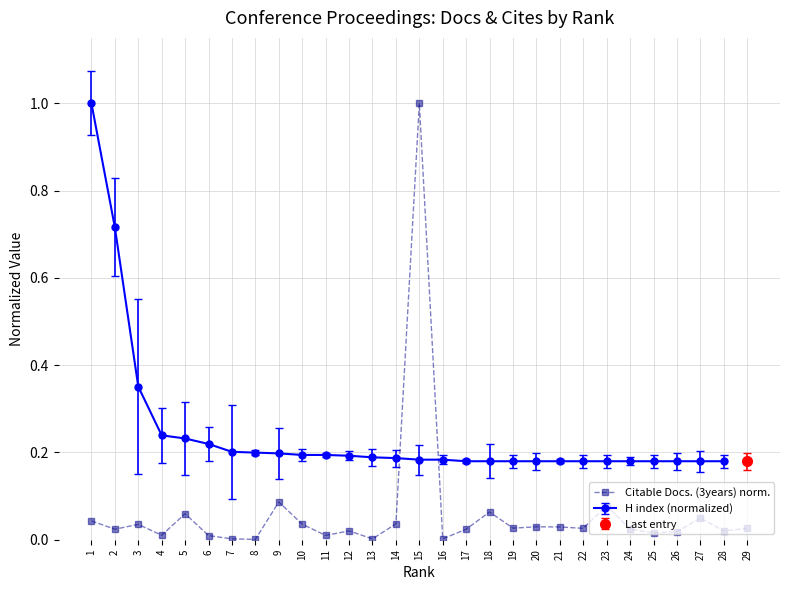

Which category has the highest value across all series?

15